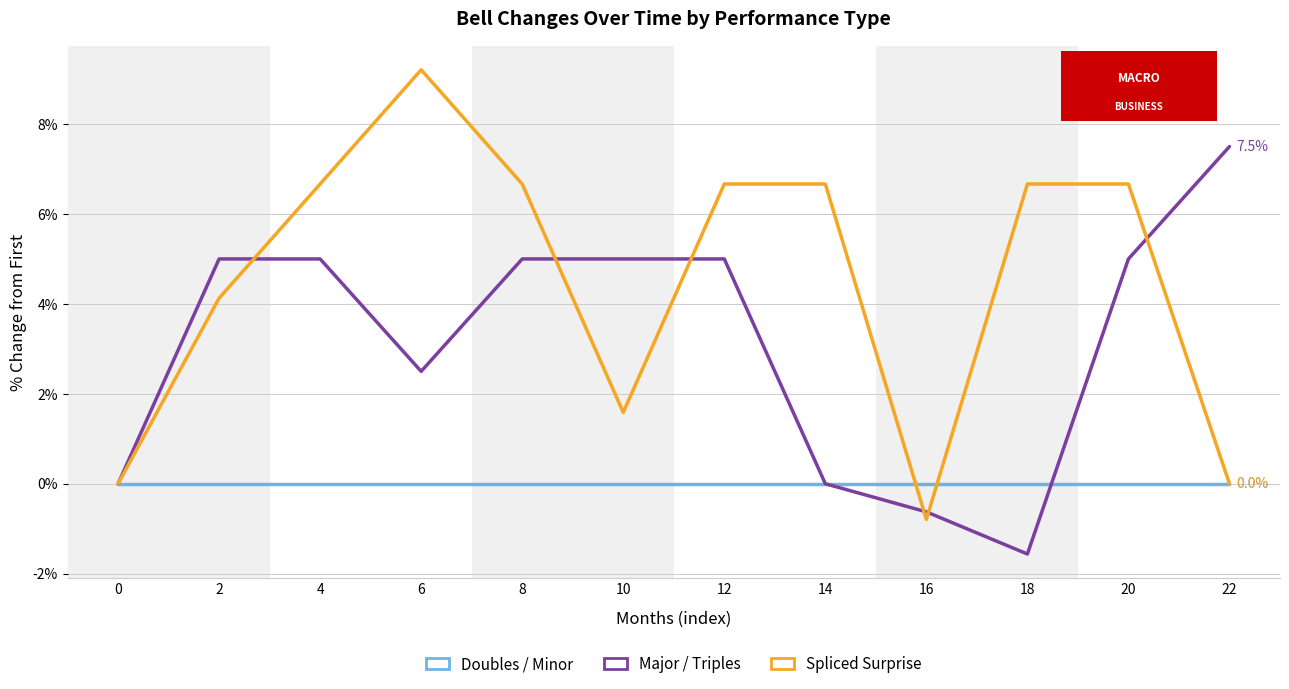

Rank the series by their average value, from highest to lowest.

Spliced Surprise, Major / Triples, Doubles / Minor